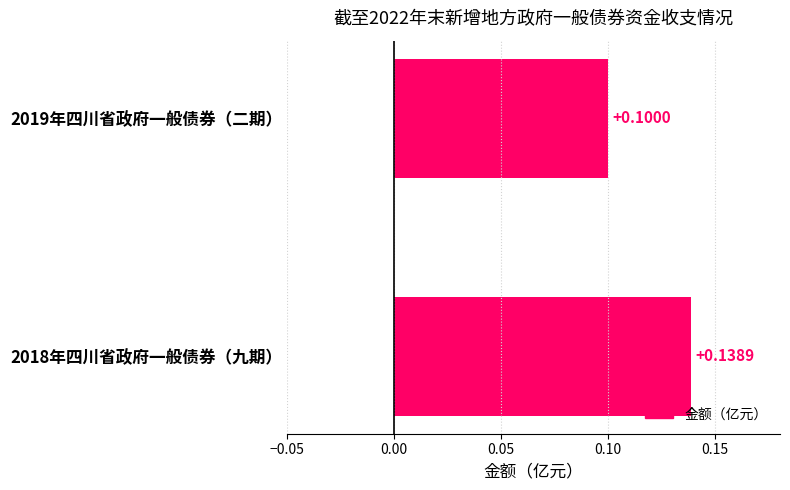

What is the sum of all values?

0.2